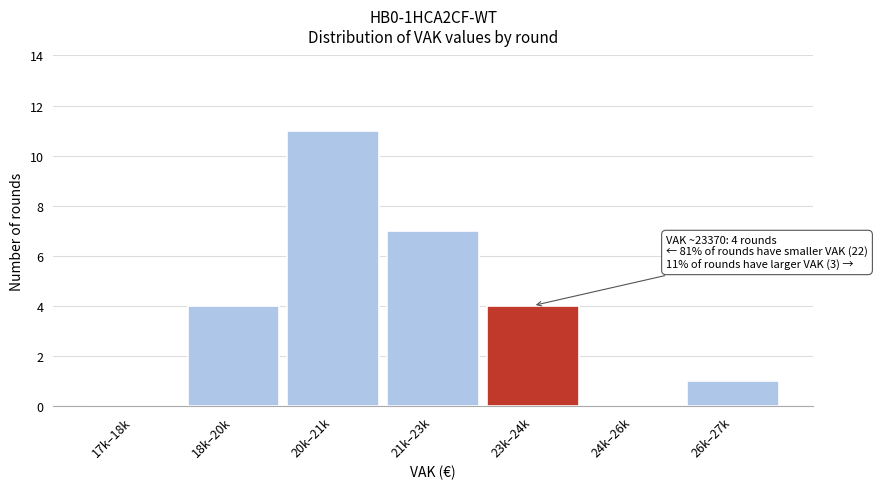

Reading left to right, what are all the values shown in this chart?

17k–18k=0	18k–20k=4	20k–21k=11	21k–23k=7	23k–24k=4	24k–26k=0	26k–27k=1